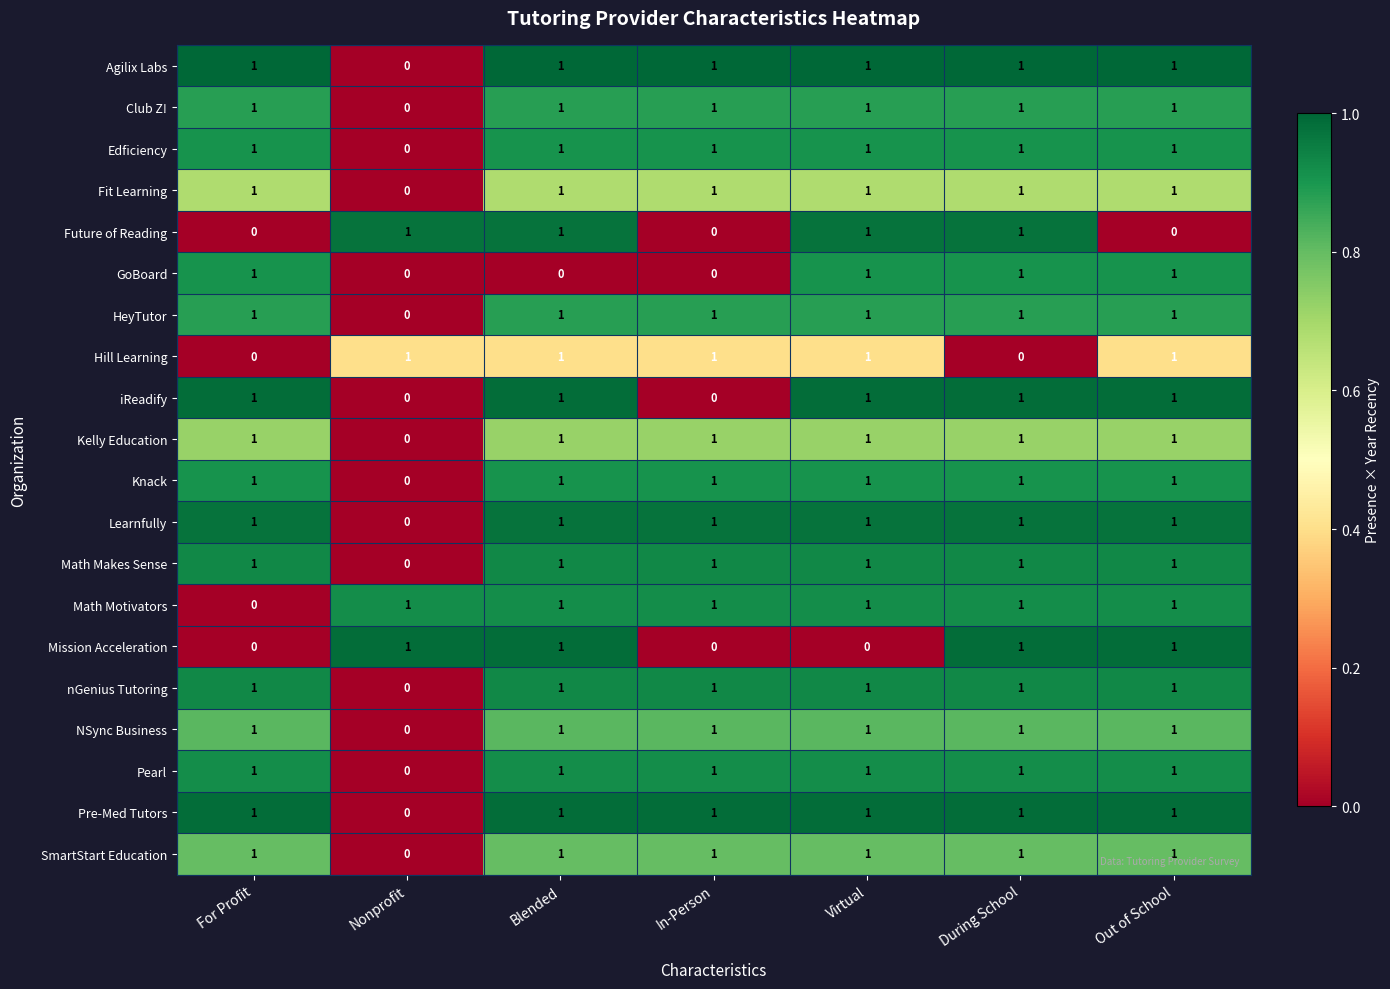

The value of Fit Learning at In-Person is 1. True or false?

True